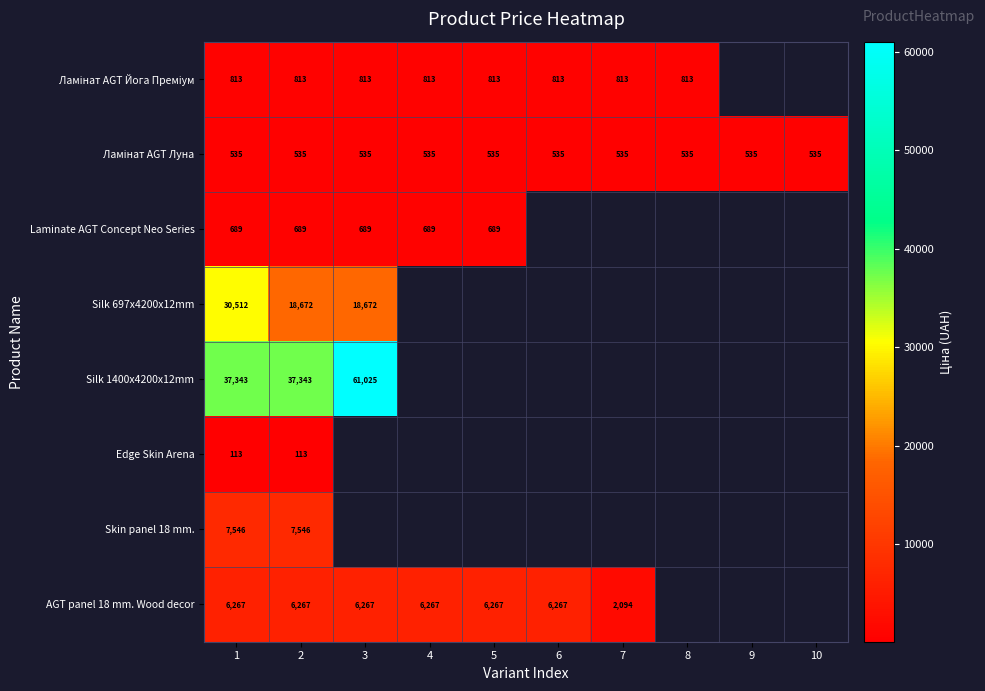

At how many categories does at least one series exceed 35185?

3